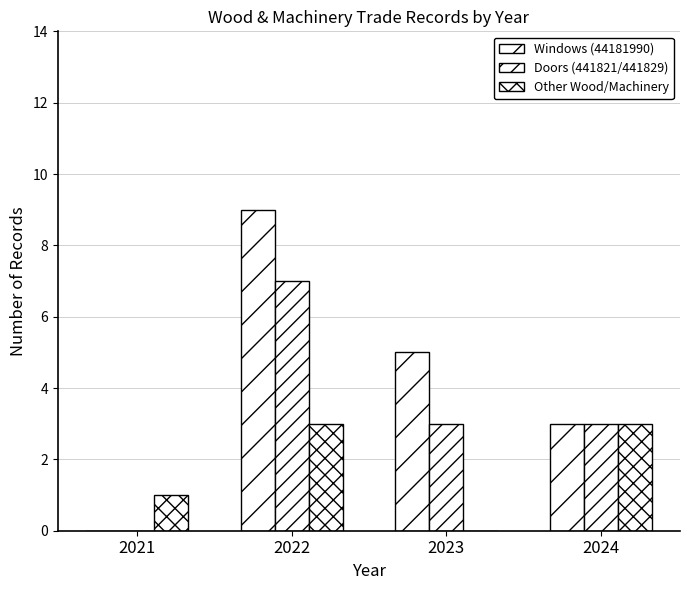

Are the bars horizontal?

No